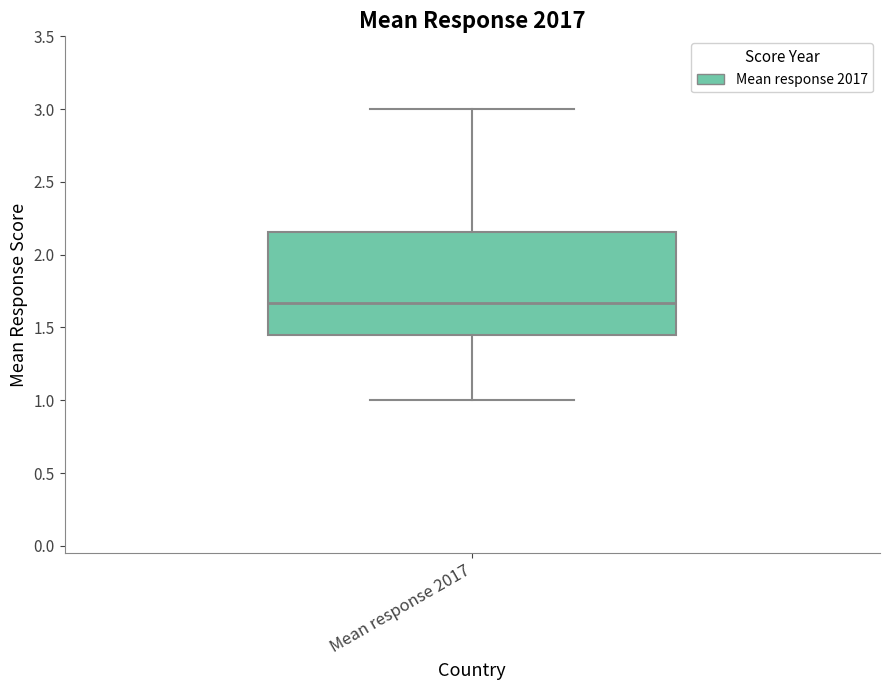

Transcribe this box plot: give where the median line is, the range the box spans, and where the two whiskers end, as read against the y-axis. The values are not printed on the chart, so give them approximately, as read against the axis.

median 1.65, box 1.45 to 2.15, whiskers 1.00 to 3.00